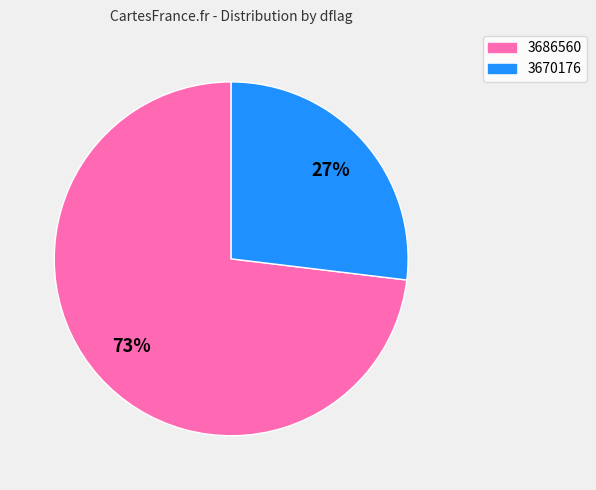

Combined, do 3670176 and 3686560 account for over 50%?

Yes